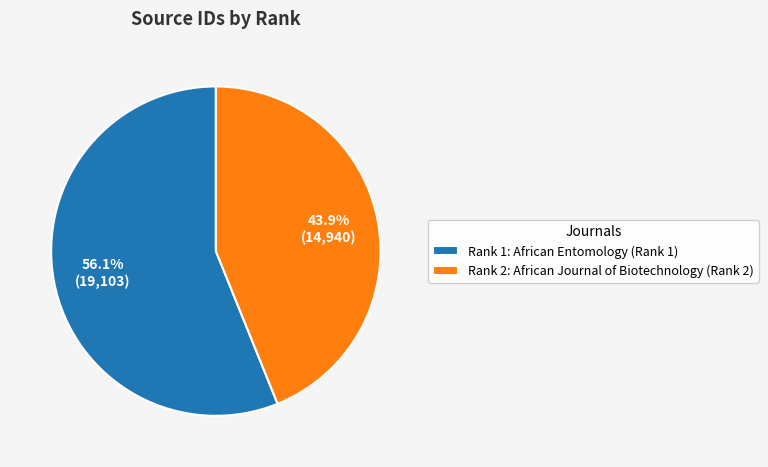

Does Rank 2: African Journal of Biotechnology (Rank 2) account for over 50% of the chart?

No